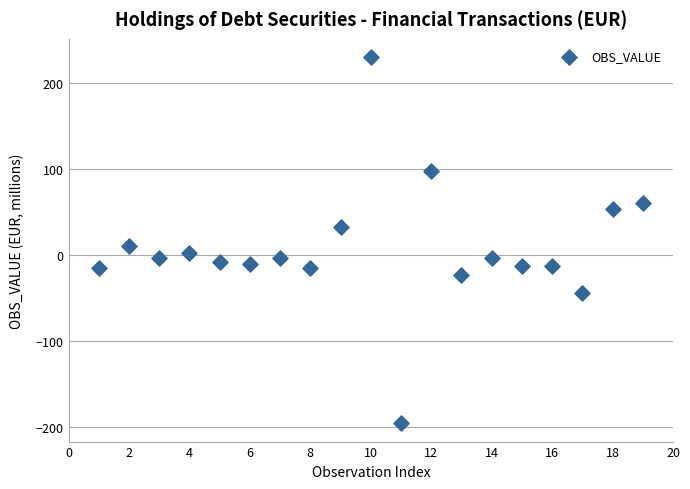

What is the range of Y values (max minus min)?

425.0